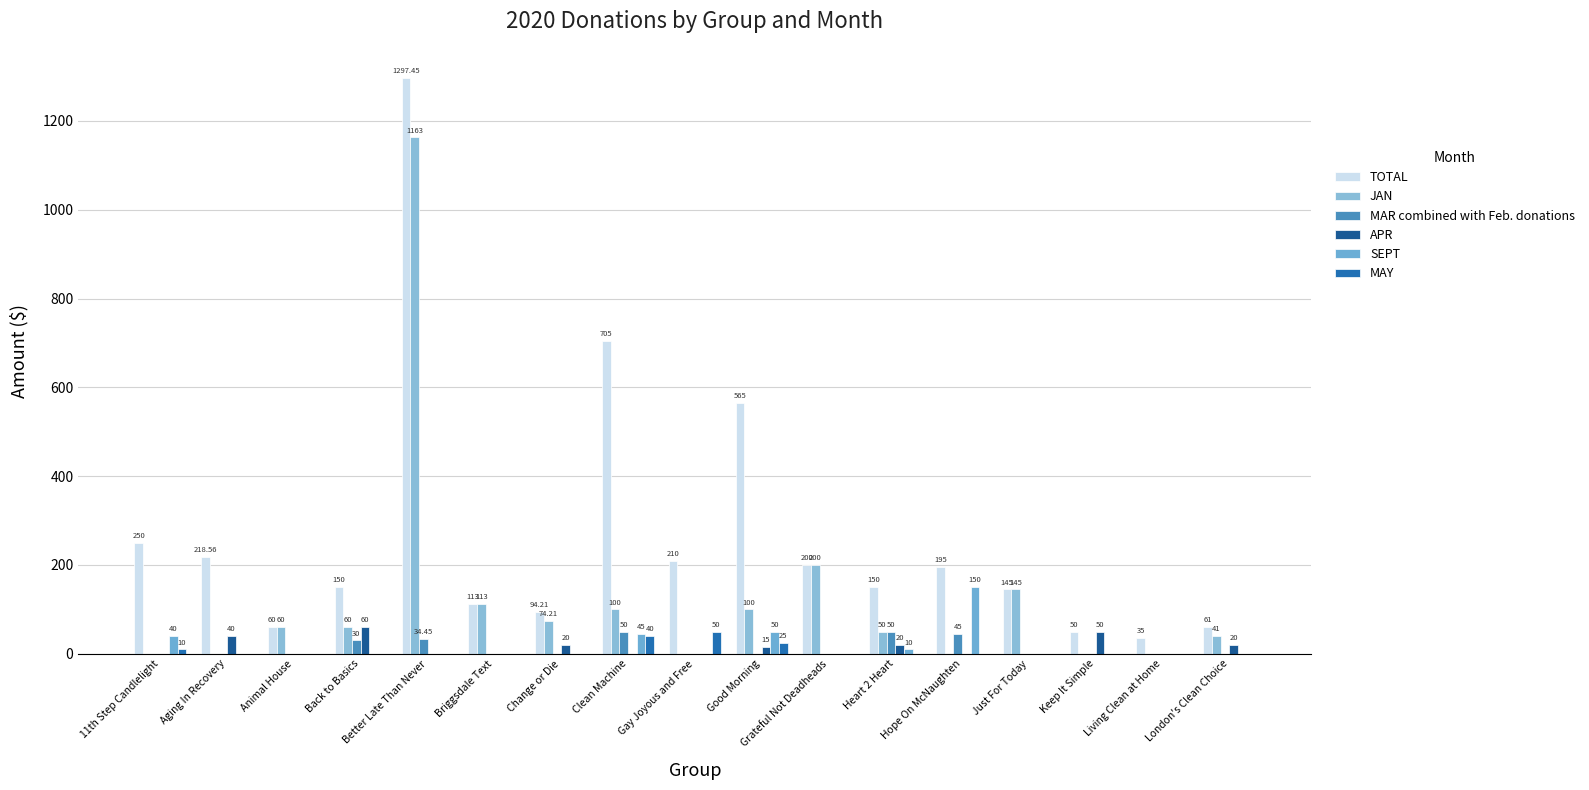

Are the bars grouped side by side (vs. stacked)?

Yes